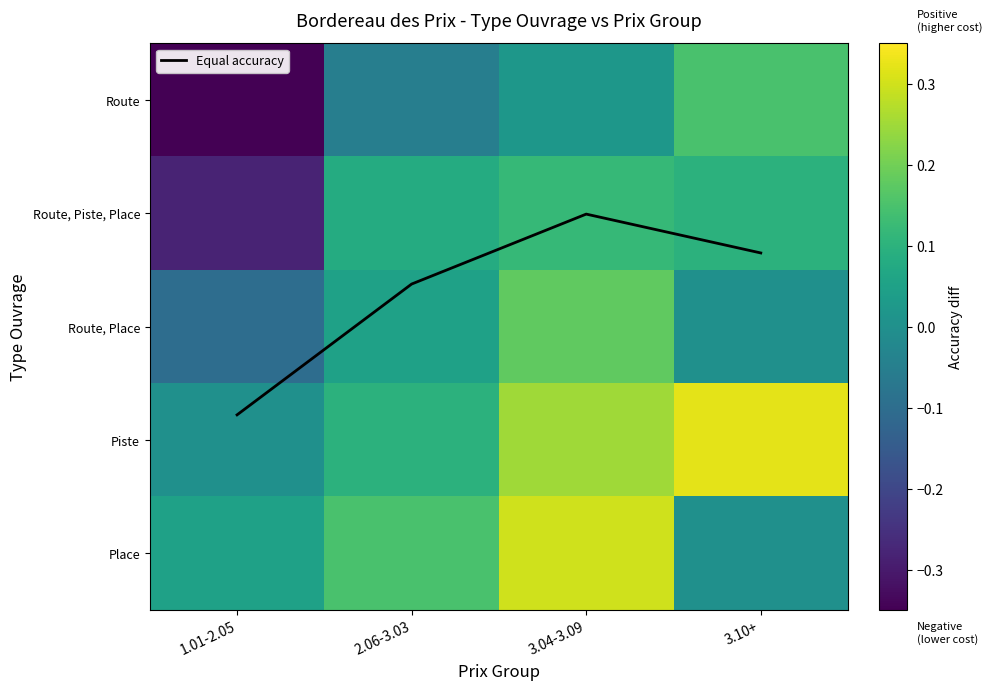

The value of Route, Piste, Place at 1.01-2.05 is -0.3. True or false?

True